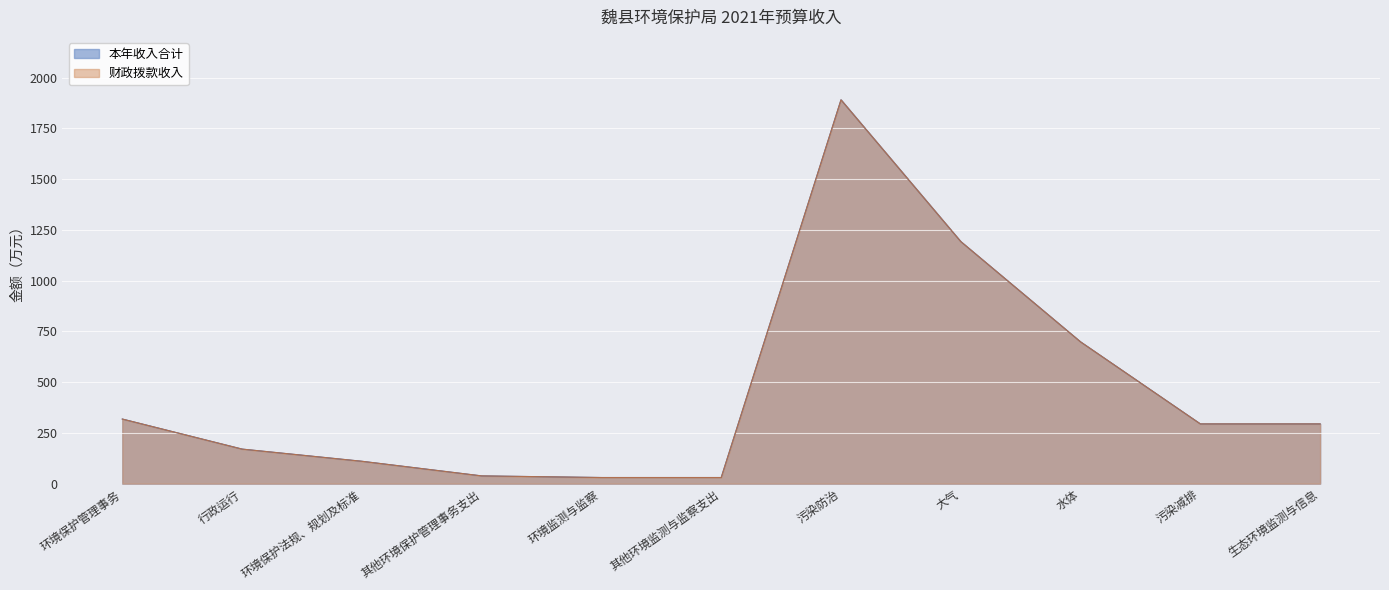

True or false: 财政拨款收入 and 本年收入合计 cross at least once.

False